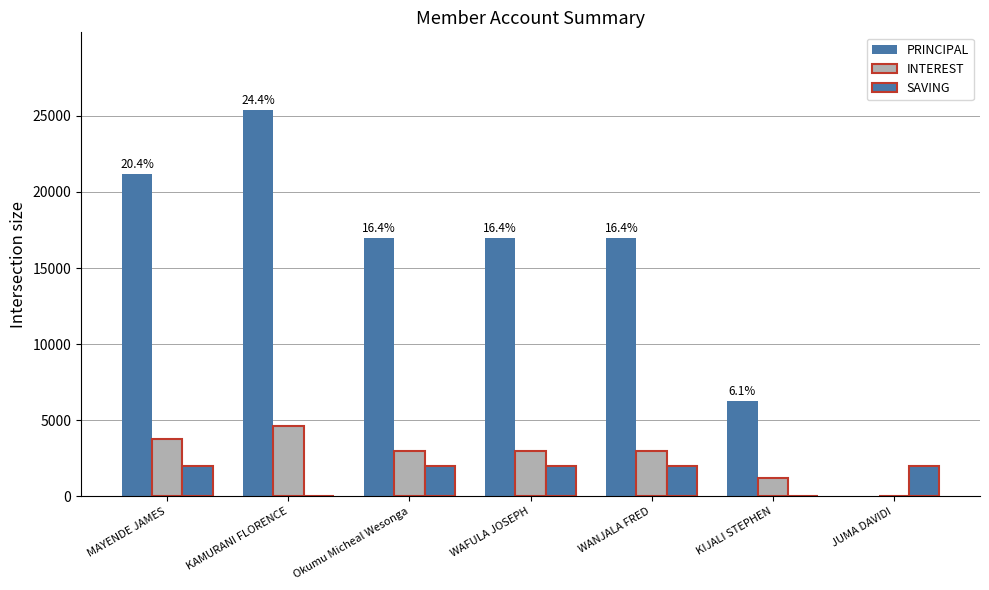

Are the bars horizontal?

No